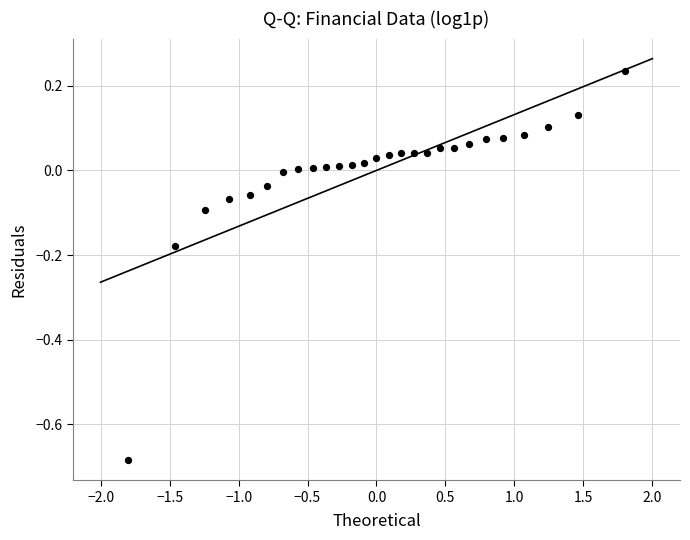

What is the range of X values (max minus min)?

3.6